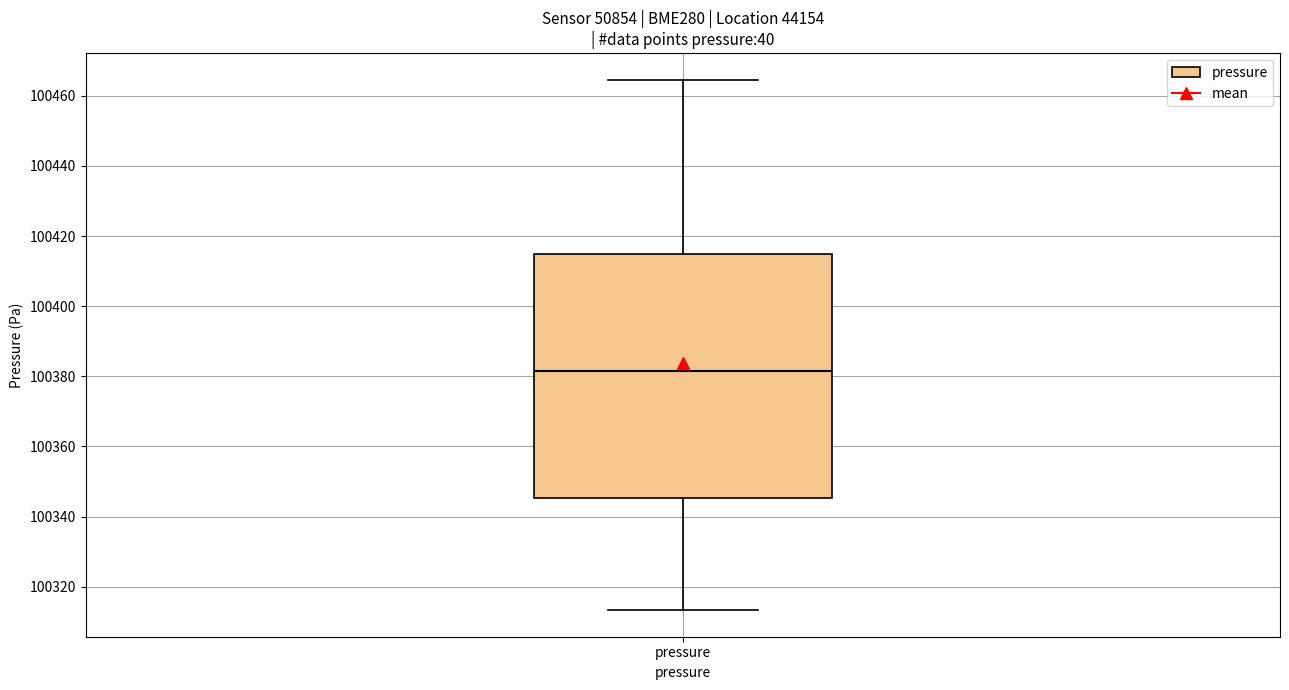

Transcribe this box plot: give where the median line is, the range the box spans, and where the two whiskers end, as read against the y-axis. The values are not printed on the chart, so give them approximately, as read against the axis.

median 100382, box 100346 to 100414, whiskers 100314 to 100464